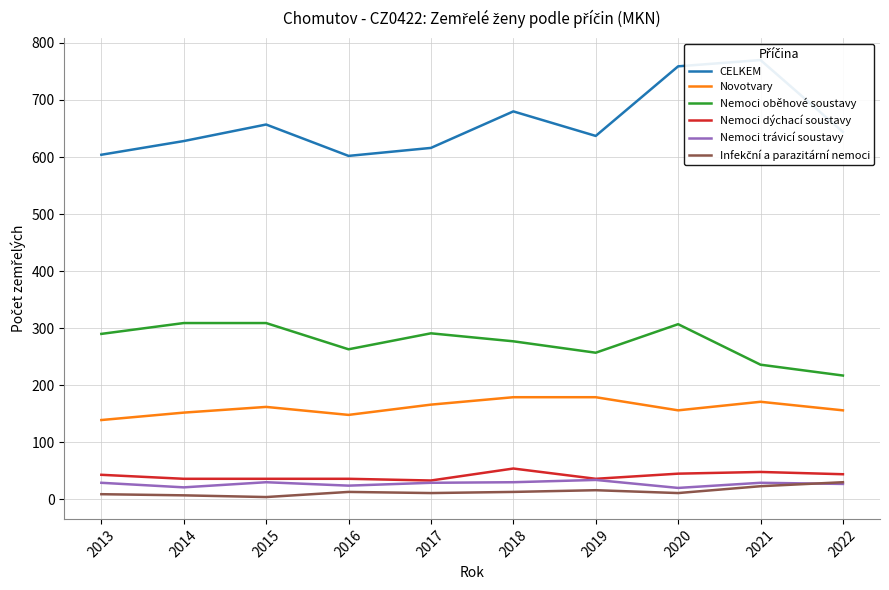

What is the average value of the CELKEM series?

660